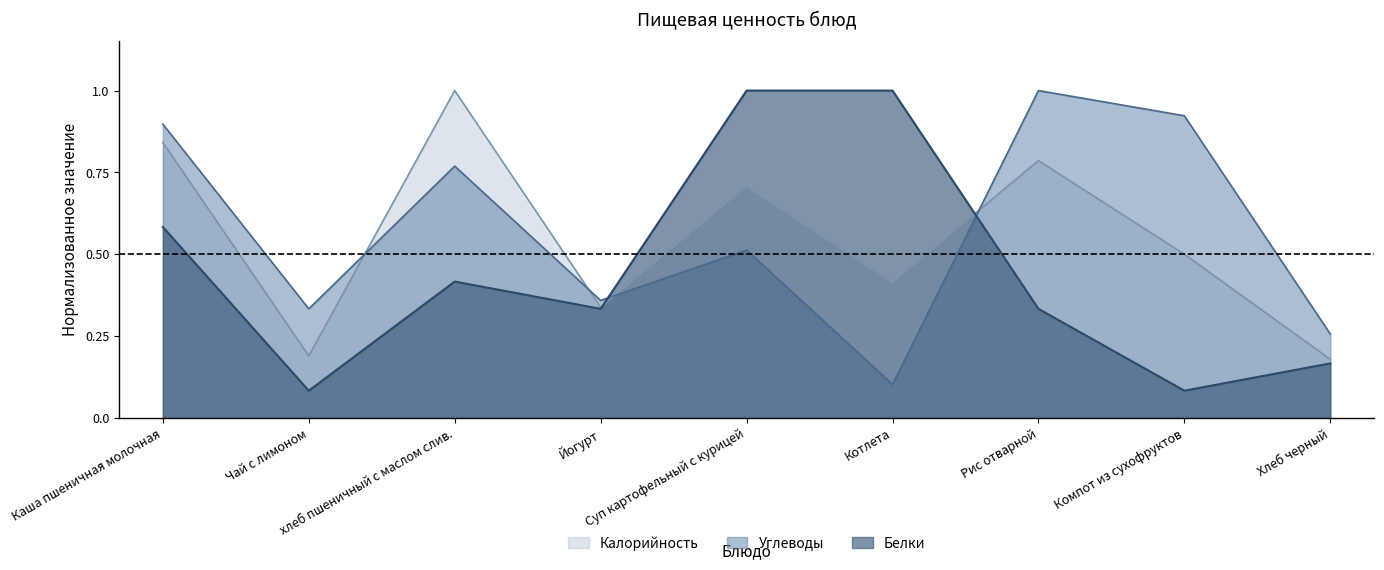

Which series ends up on top after the final intersection of Белки and Калорийность?

Калорийность